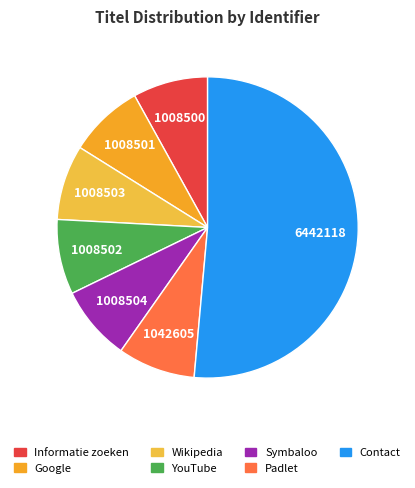

Does Contact represent more than half of the total?

Yes